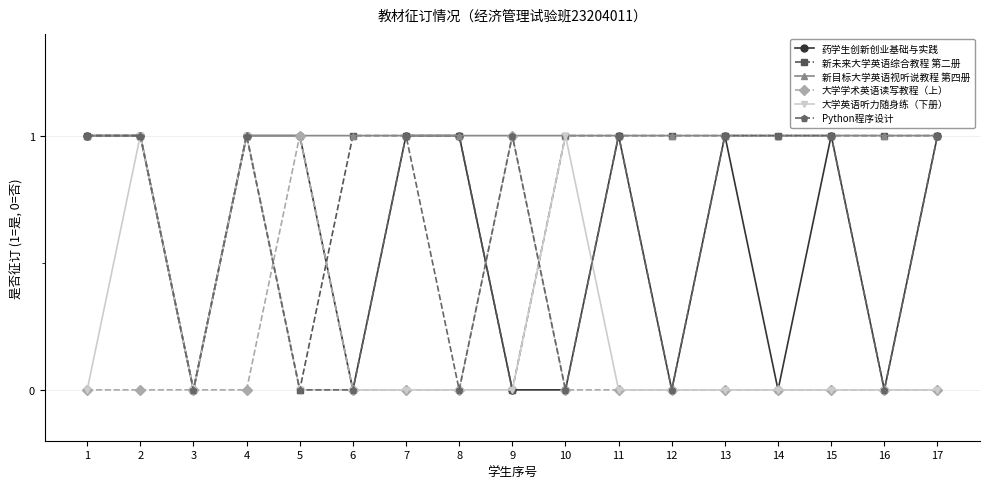

What is the maximum value shown in the chart?

1